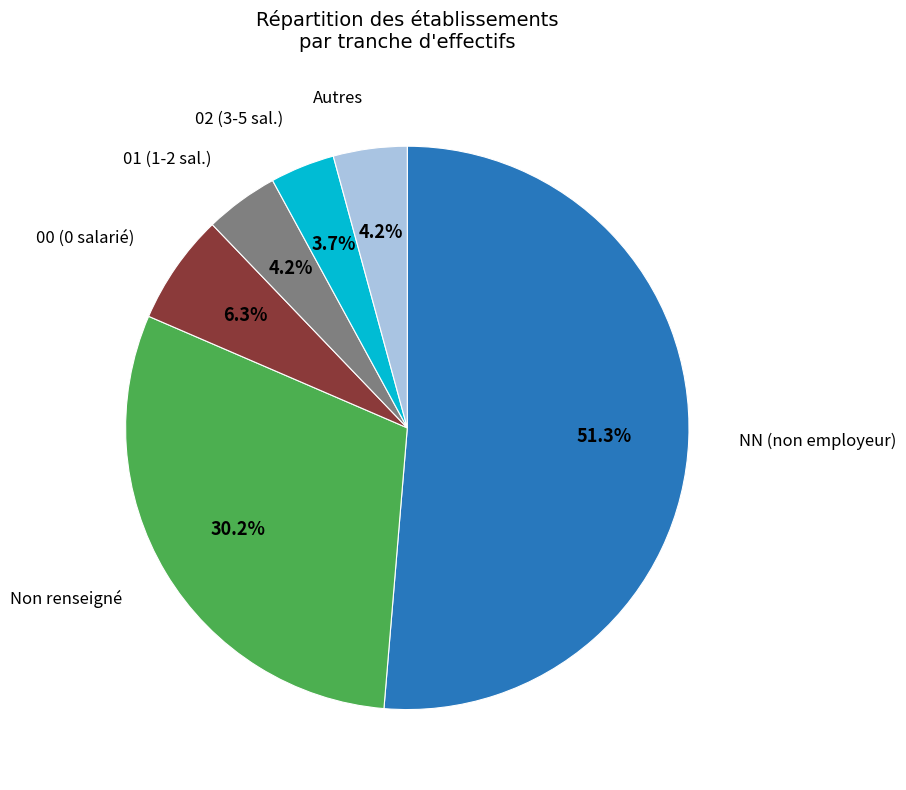

Is there a majority slice in this chart?

Yes